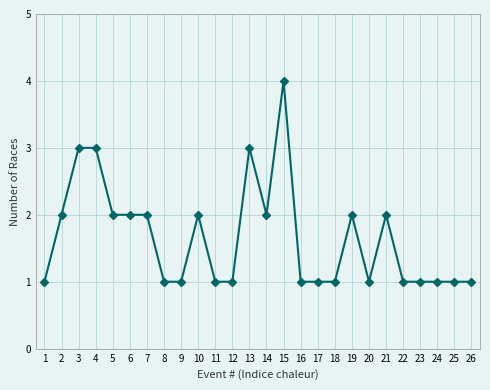

What is the difference between the maximum and second lowest values?

3